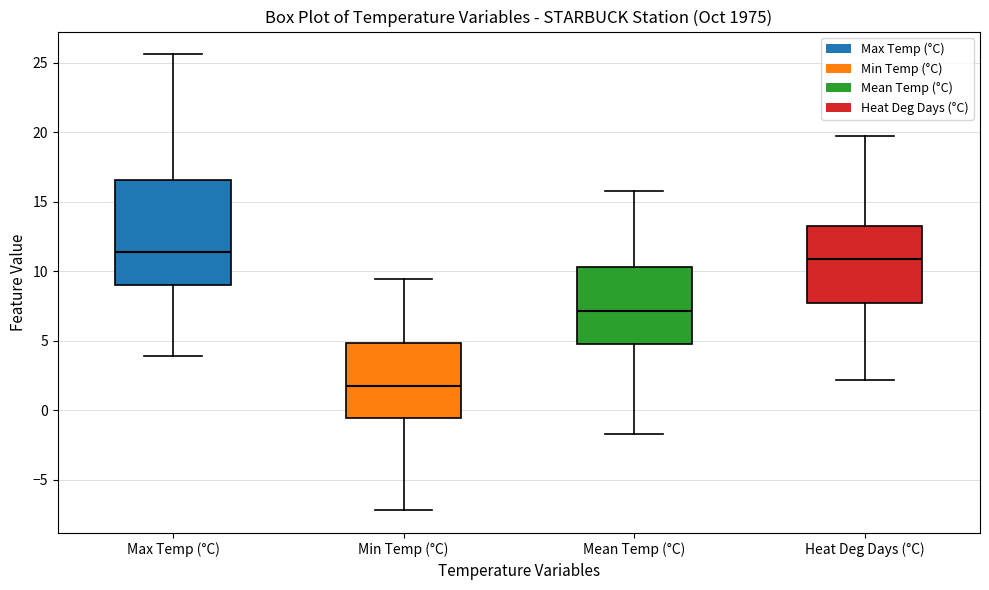

Reading left to right, read every box against the y-axis: the position of its median line, the range the box covers, and the ends of its whiskers. The values are not printed on the chart, so give them approximately, as read against the axis.

Max Temp (°C): median 11.5, box 9.0 to 16.5, whiskers 4.0 to 25.5
Min Temp (°C): median 1.5, box -0.5 to 5.0, whiskers -7.0 to 9.5
Mean Temp (°C): median 7.0, box 4.5 to 10.5, whiskers -1.5 to 16.0
Heat Deg Days (°C): median 11.0, box 7.5 to 13.5, whiskers 2.0 to 19.5